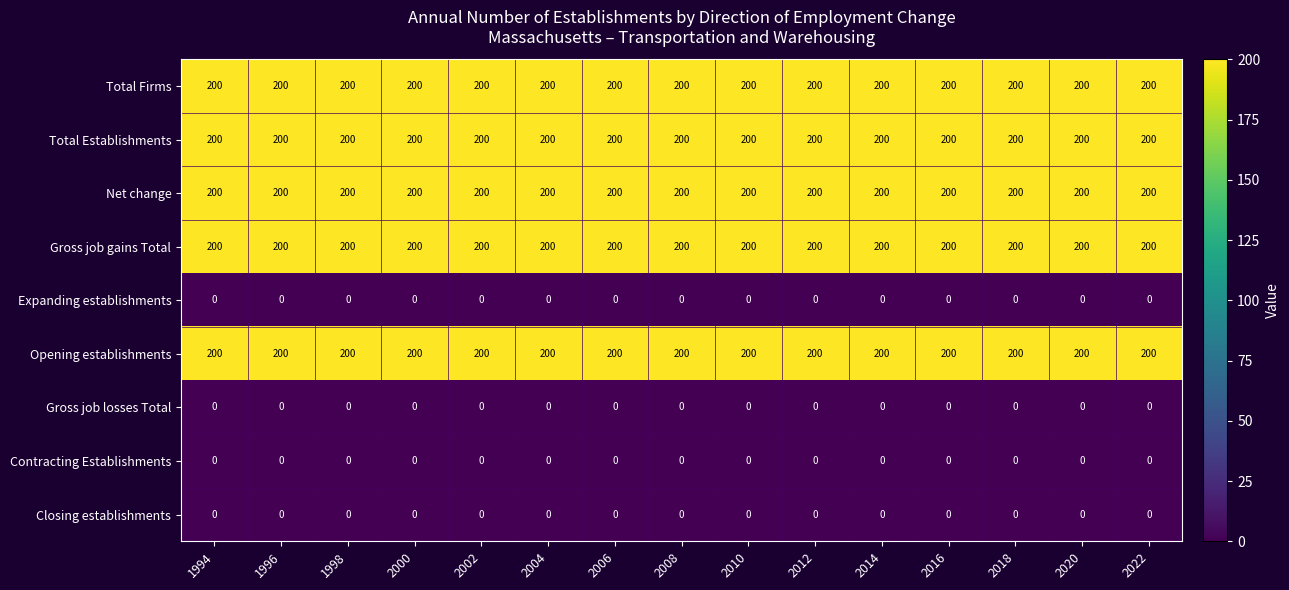

What is the highest value of the Total Firms series?

200